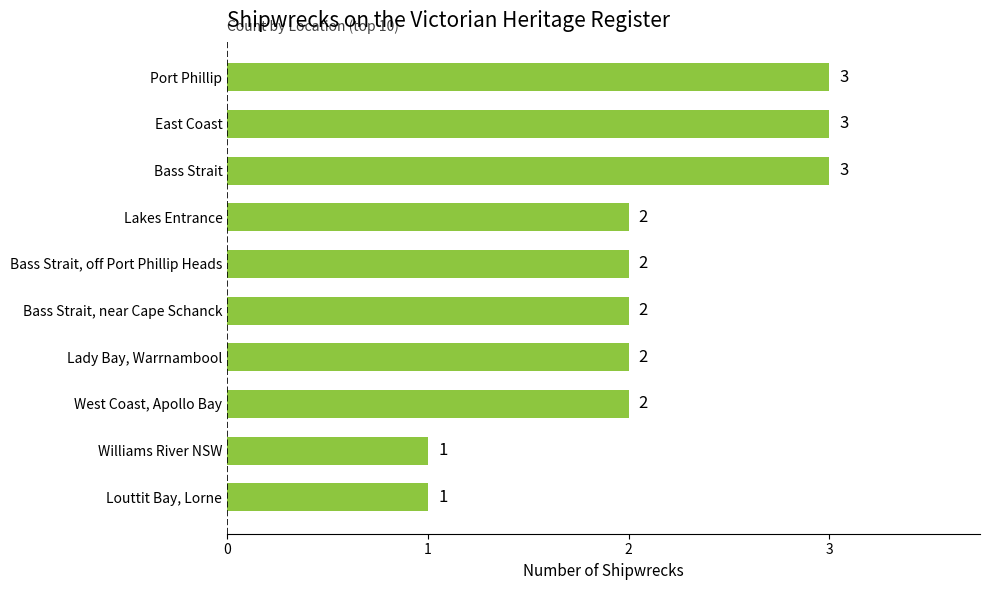

Reading bottom to top, what are all the values shown in this chart?

1	1	2	2	2	2	2	3	3	3